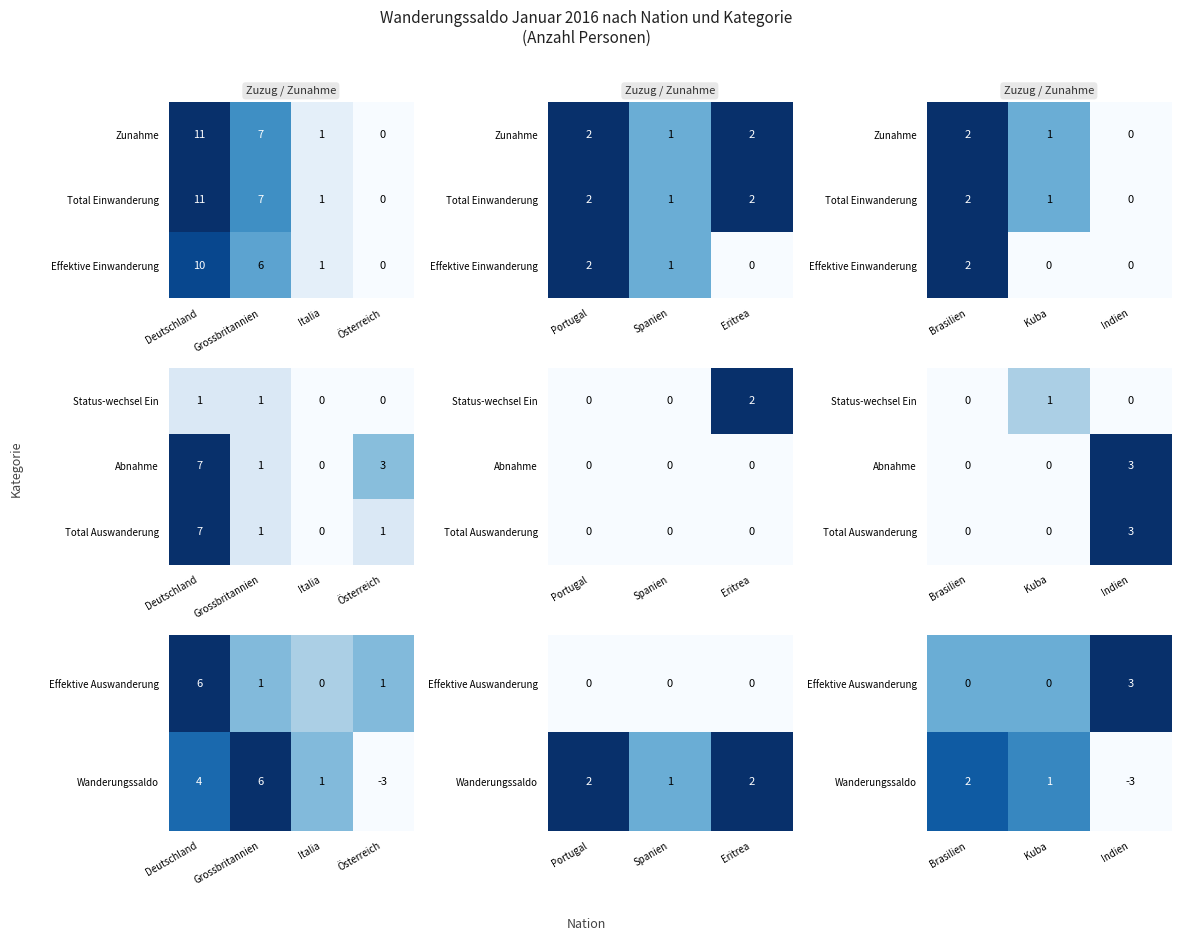

True or false: Total Auswanderung has a value of 2 at Kuba.

False